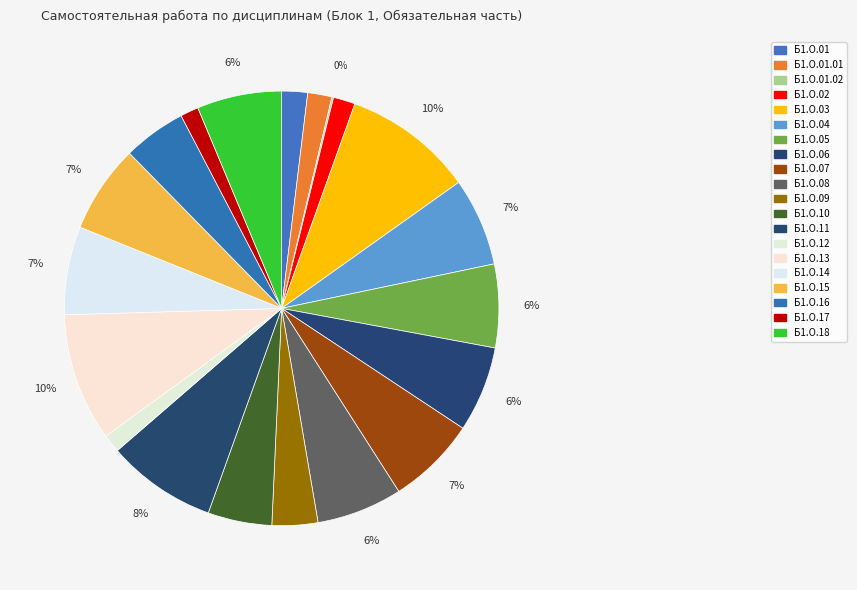

Count the number of slices in the pie.

20